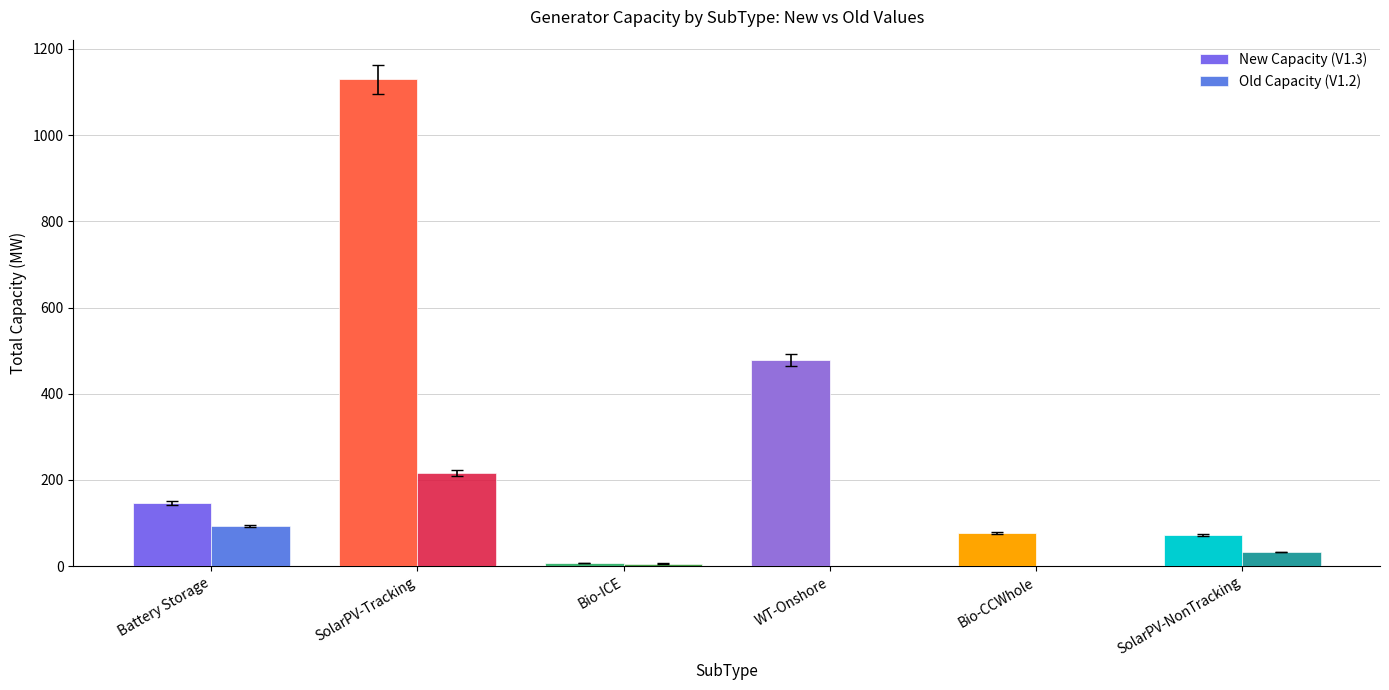

Is the value of Old Capacity (V1.2) at SolarPV-Tracking greater than the value of New Capacity (V1.3) at WT-Onshore?

No